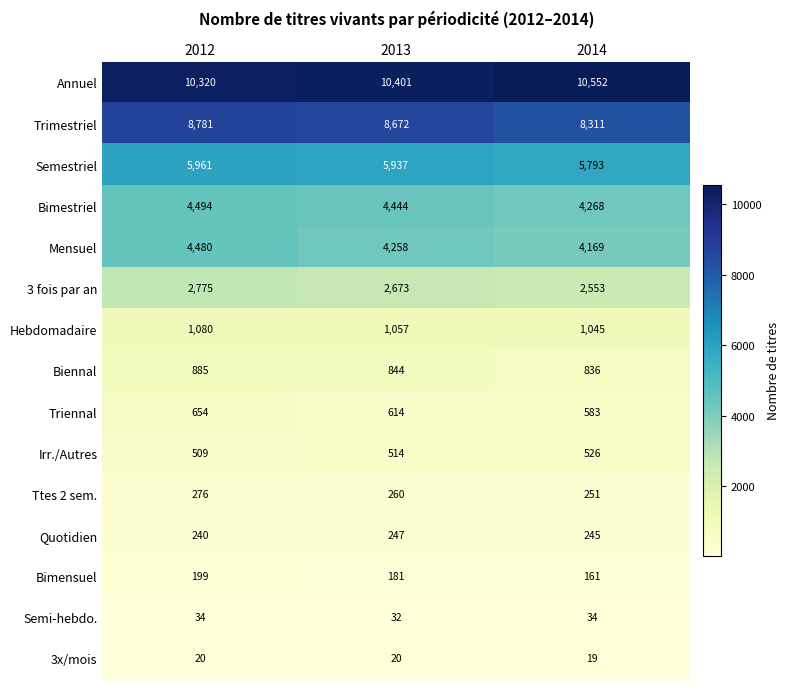

At how many categories does at least one series exceed 1386?

3